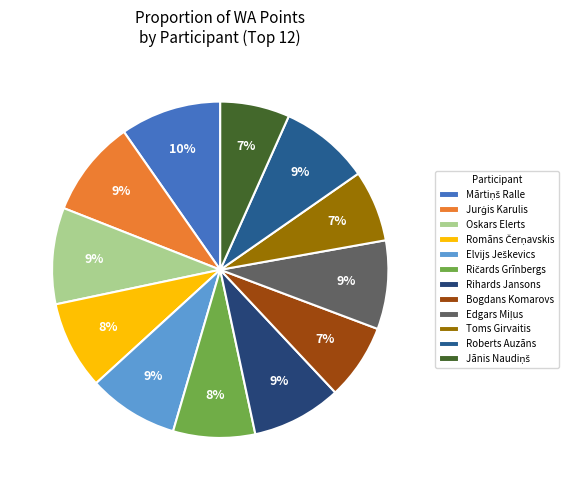

To the nearest percent, what is the combined percentage of Bogdans Komarovs and Ričards Grīnbergs?

15%